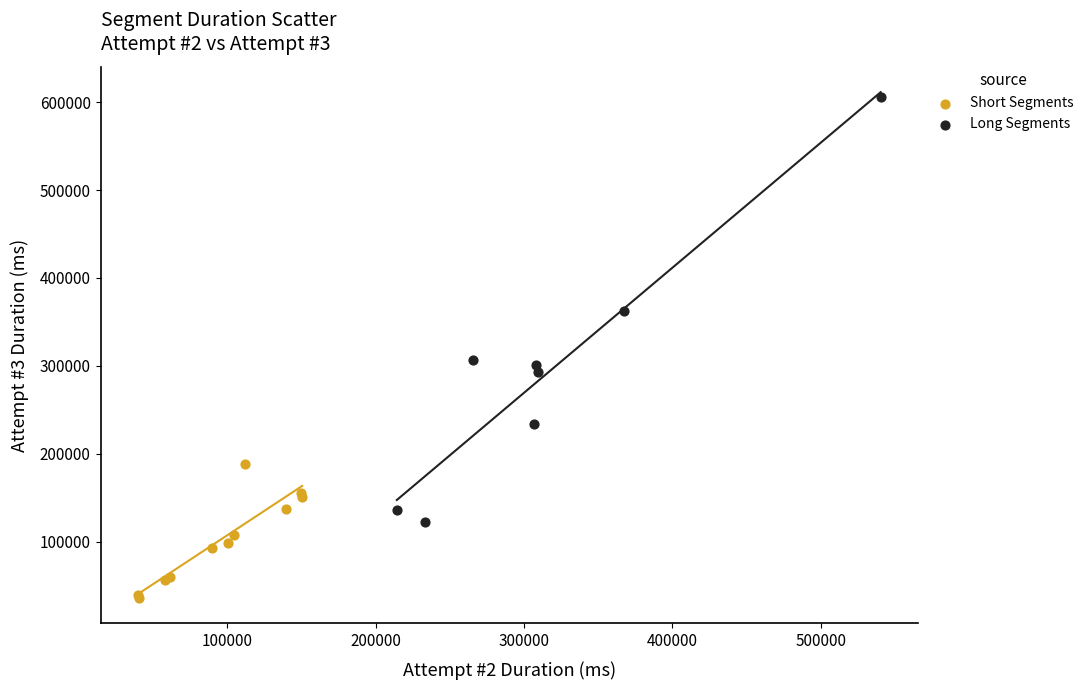

Which series reaches the minimum Y coordinate?

Short Segments